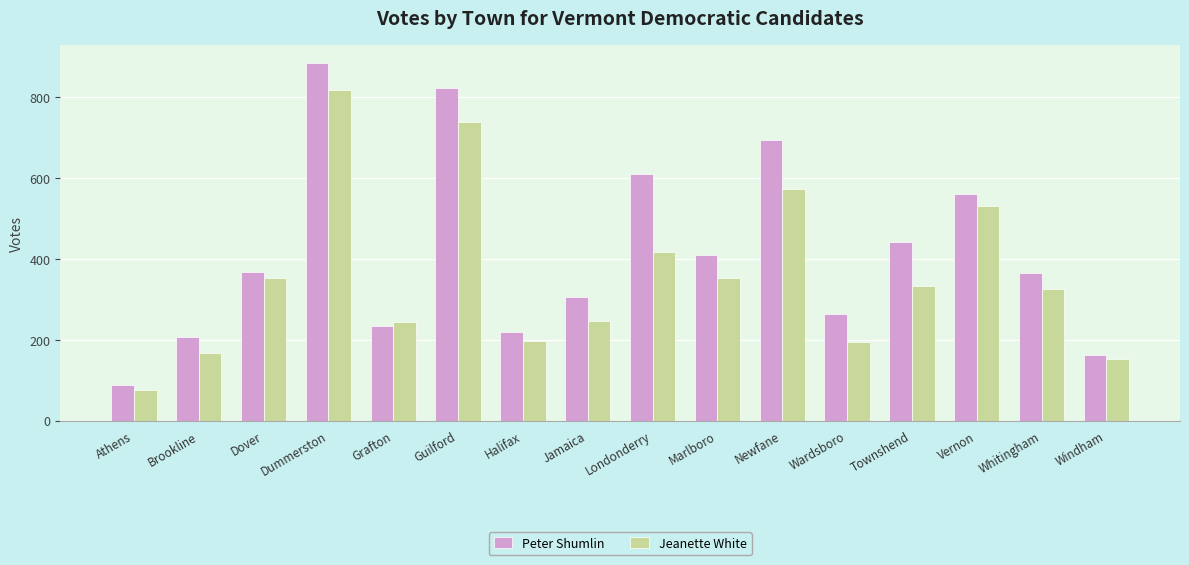

What is the difference between the Peter Shumlin values at Grafton and Dover?

132